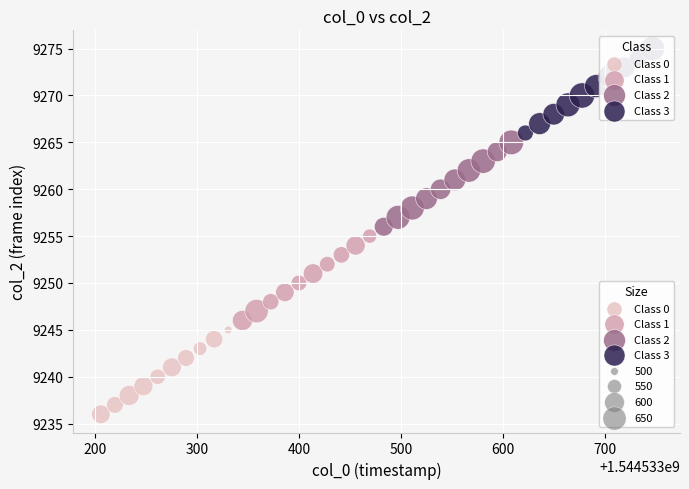

Which series reaches the maximum Y coordinate?

Class 3